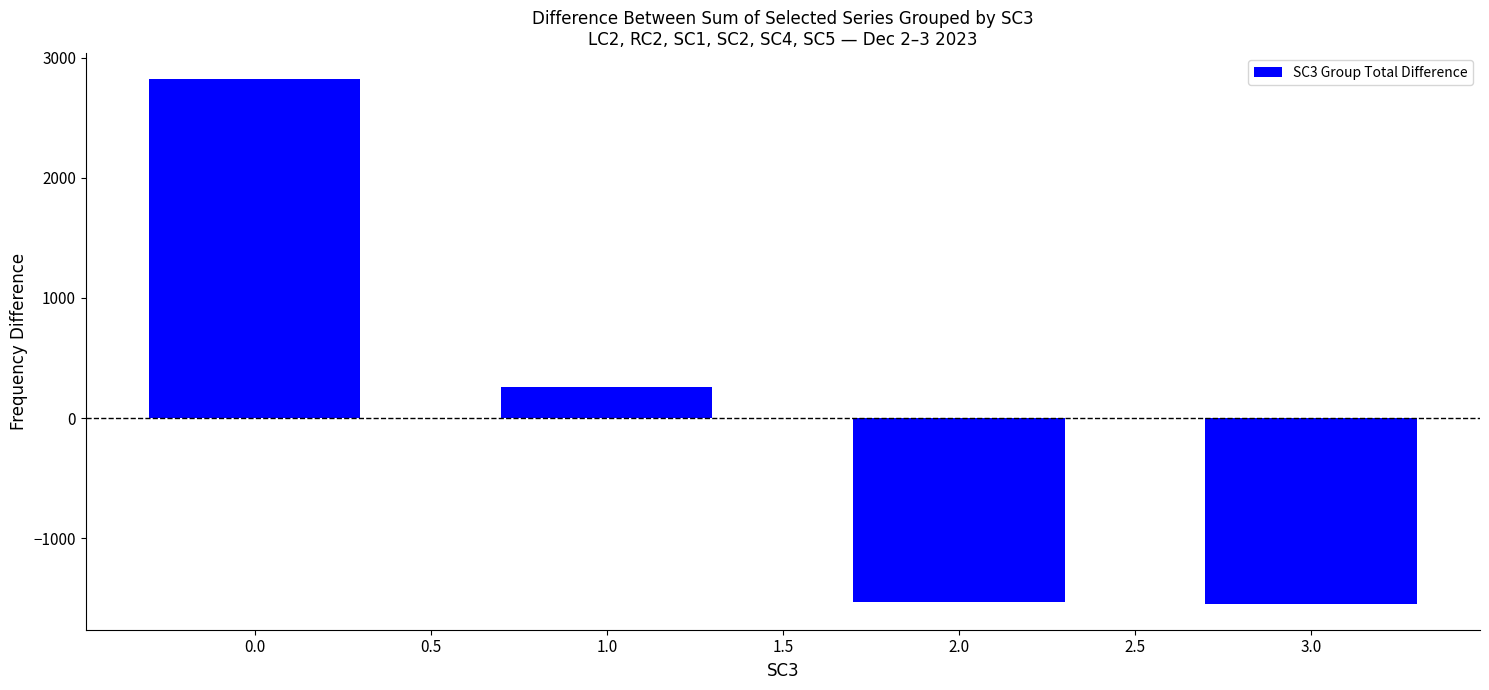

How many data points does each series have?

4